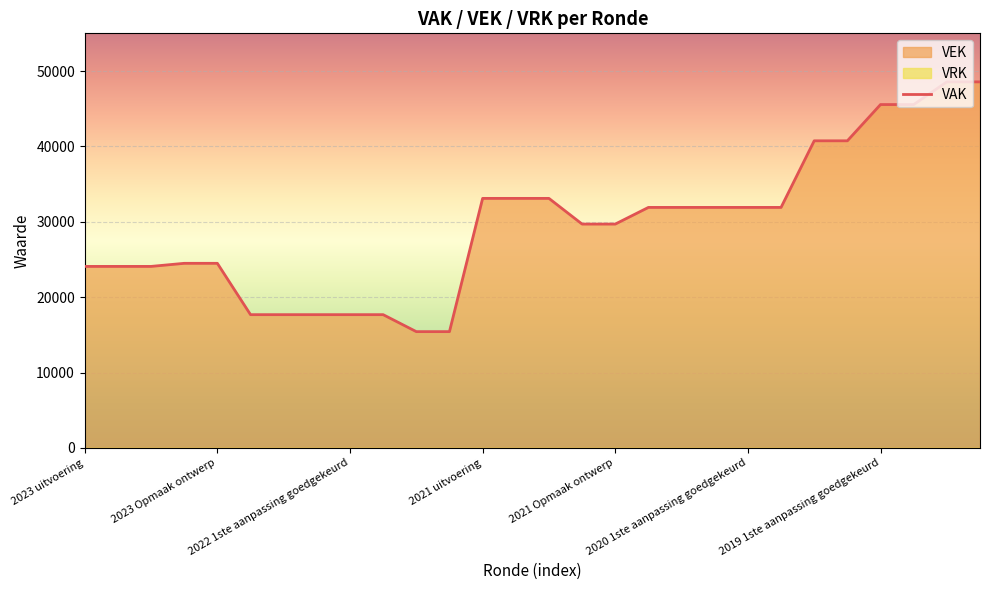

What is the sum of the VAK values at 2020 Opmaak ontwerp and 2022 1ste aanpassing goedgekeurd?

58416